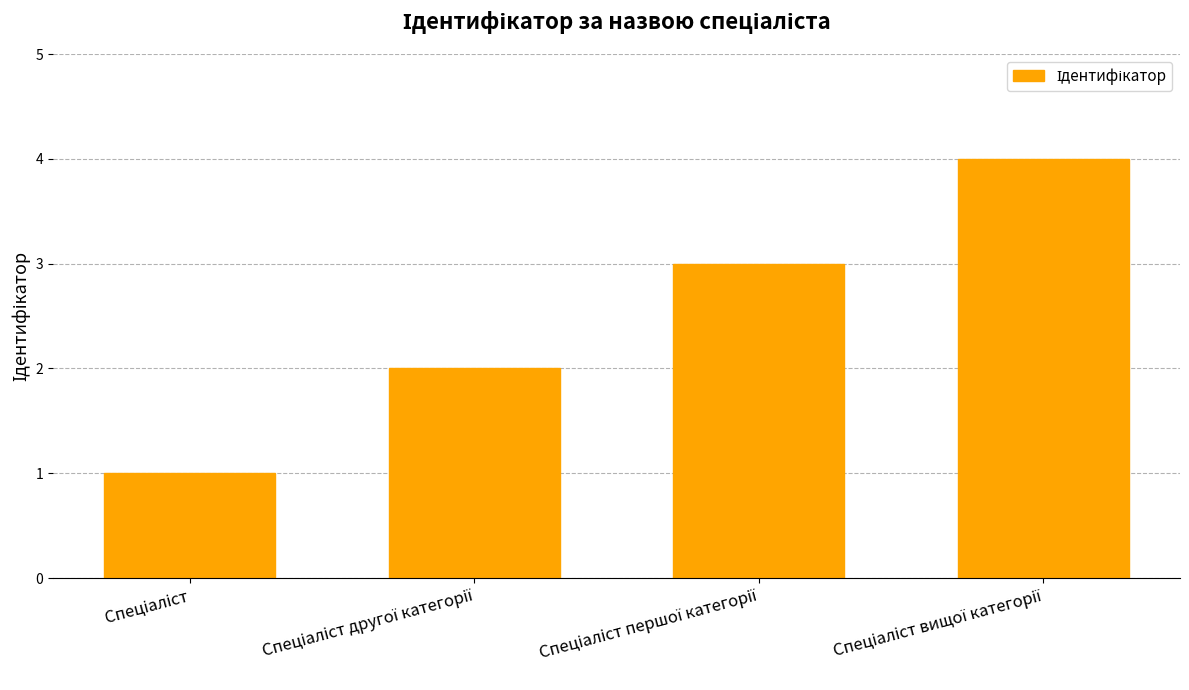

What is the sum of all values?

10